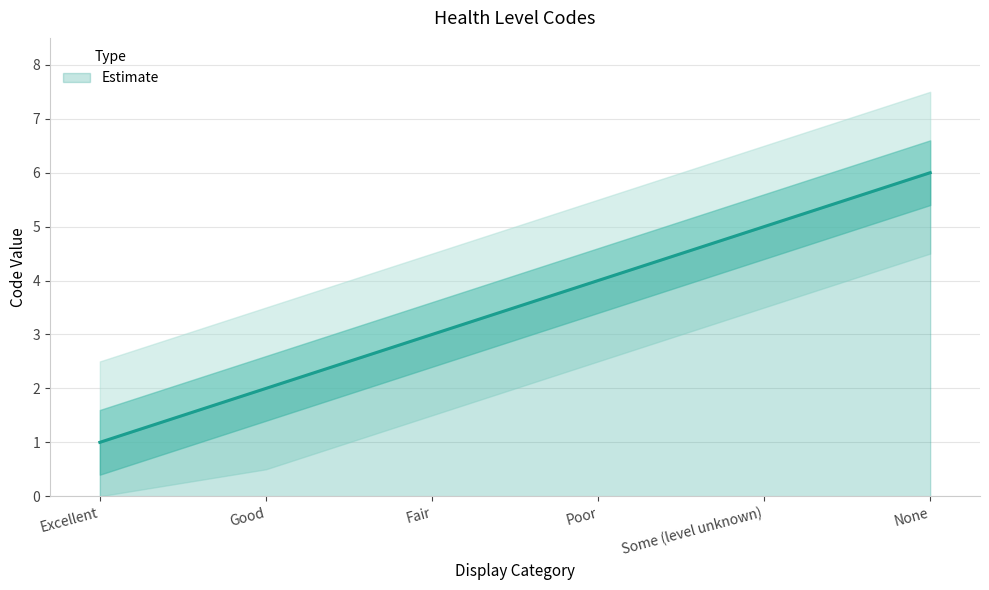

Reading left to right, transcribe all the data shown in this chart.

1	2	3	4	5	6